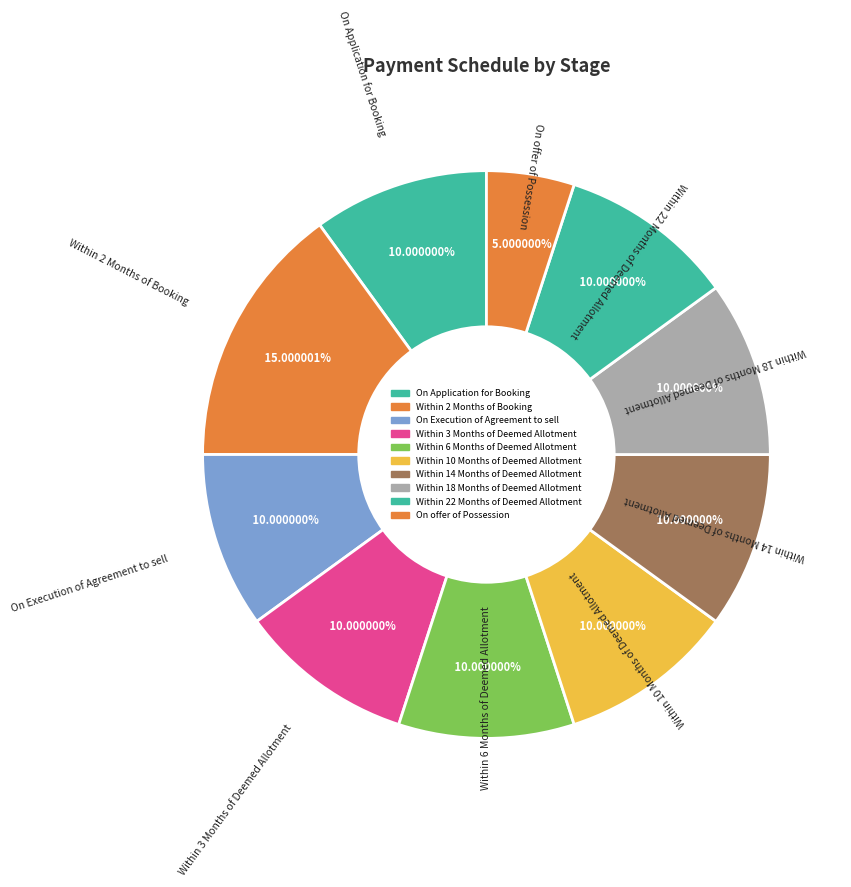

True or false: Within 14 Months of Deemed Allotment accounts for 1% of the total.

False